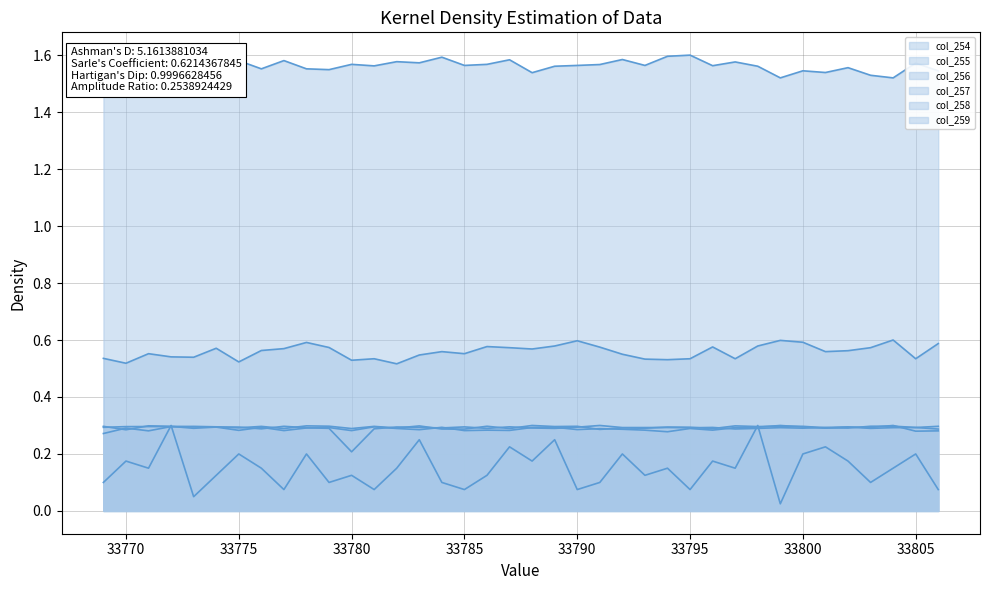

Which has a higher value, 33774 or 33798?

33798